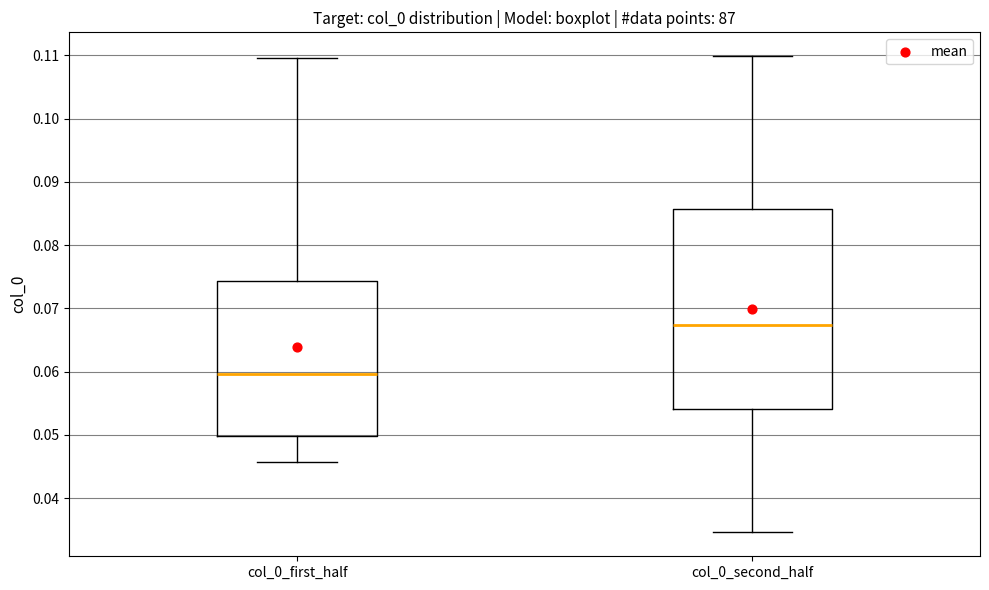

Reading left to right, transcribe this box plot: for each box, give where its median line is, the range the box spans, and where its two whiskers end, as read against the y-axis. The values are not printed on the chart, so give them approximately, as read against the axis.

col_0_first_half: median 0.060, box 0.050 to 0.074, whiskers 0.046 to 0.110
col_0_second_half: median 0.067, box 0.054 to 0.086, whiskers 0.035 to 0.110